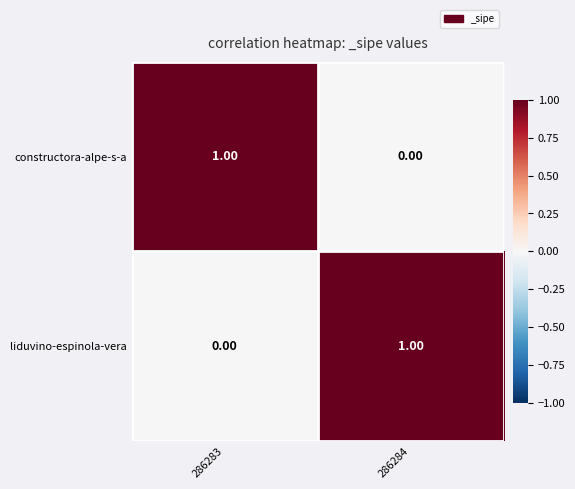

Count the number of data series in this chart.

2